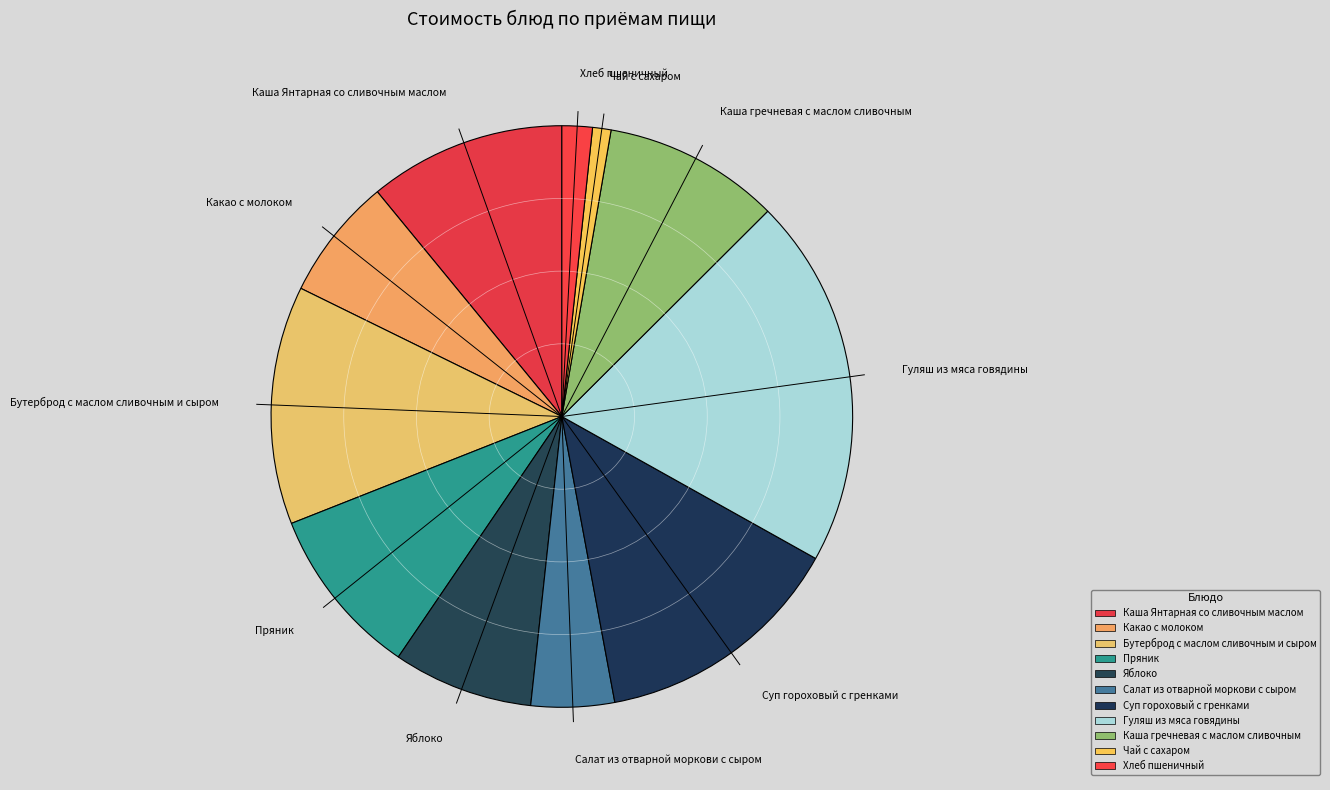

Is there a majority slice in this chart?

No